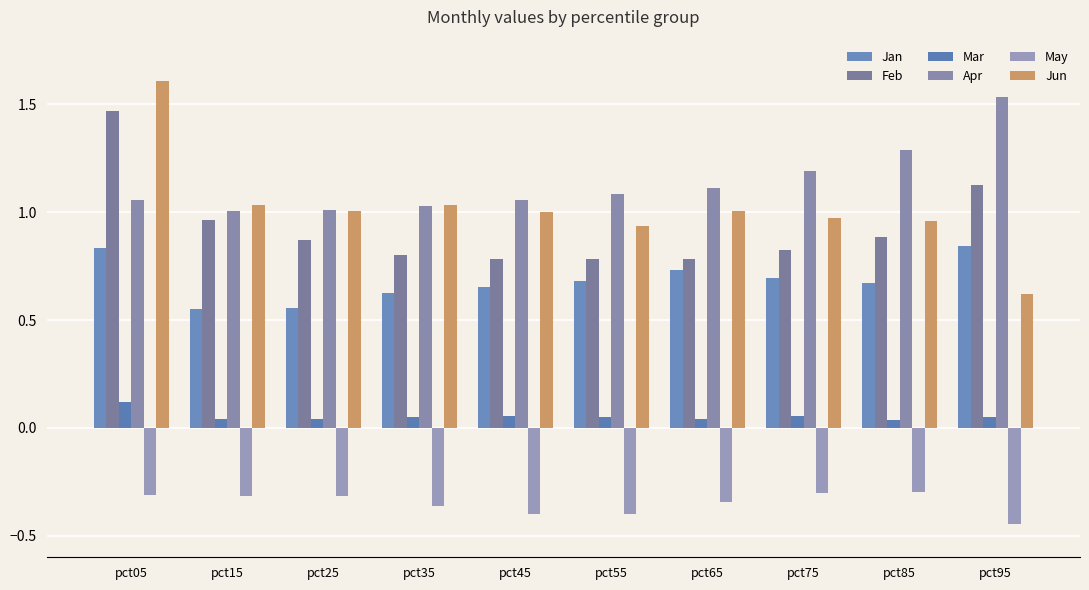

Which has a higher value, pct95 or pct75?

pct95